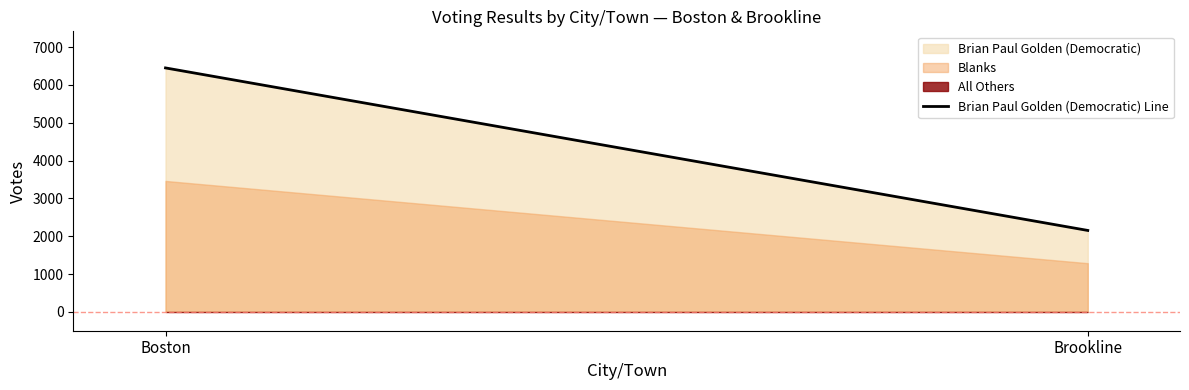

What is the minimum value shown in the chart?

0